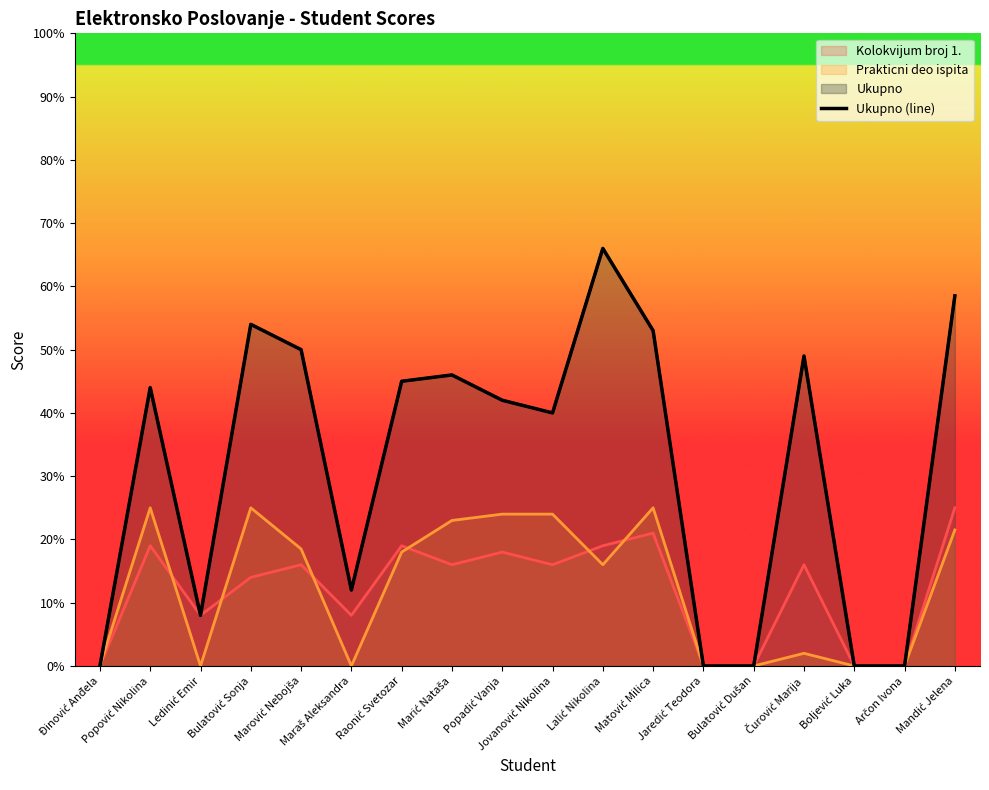

What is the difference between the maximum and minimum values?

66.0